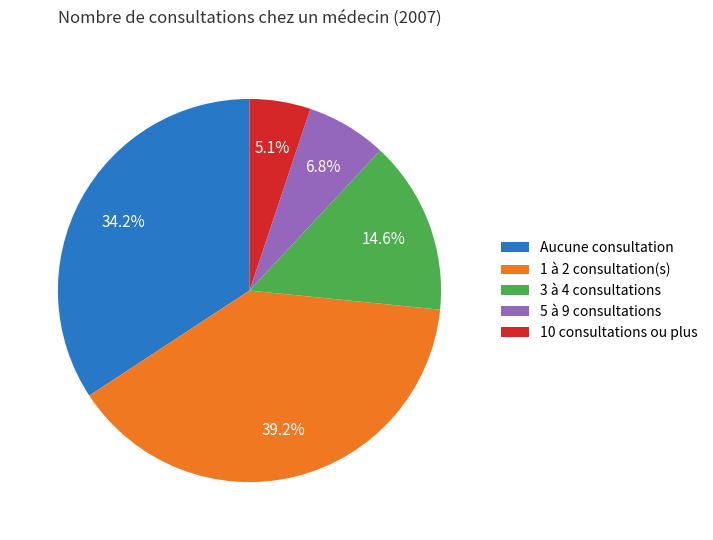

To the nearest percent, what is the average slice percentage?

20%